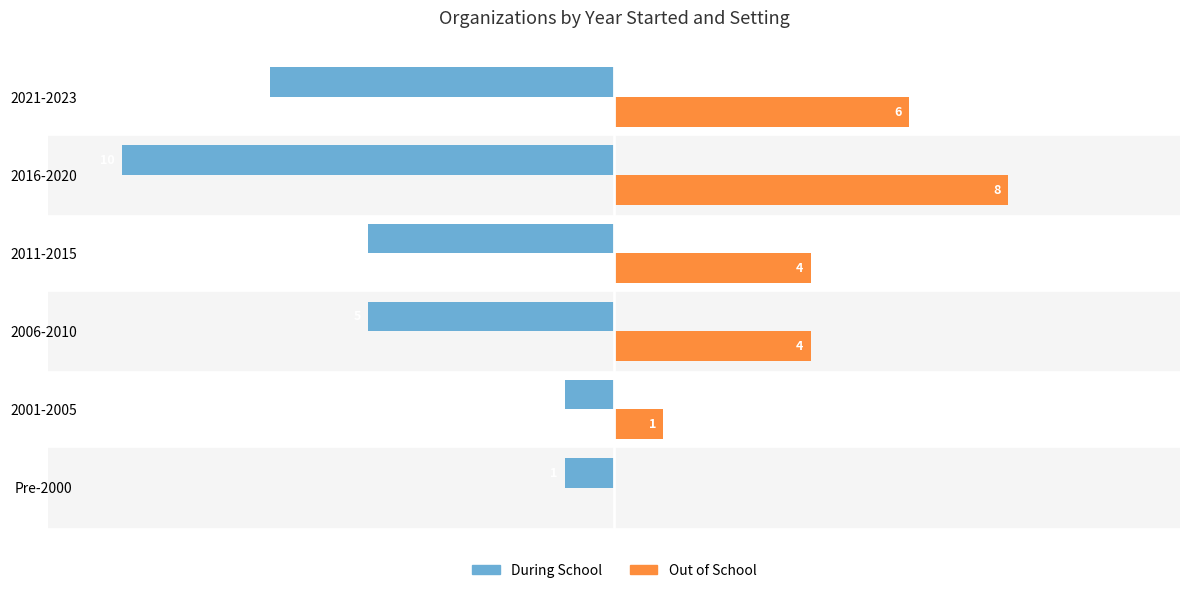

Which category has the highest value in the Out of School series?

2016-2020